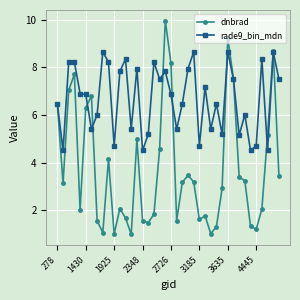

Which series has the largest total across all categories?

rade9_bin_mdn